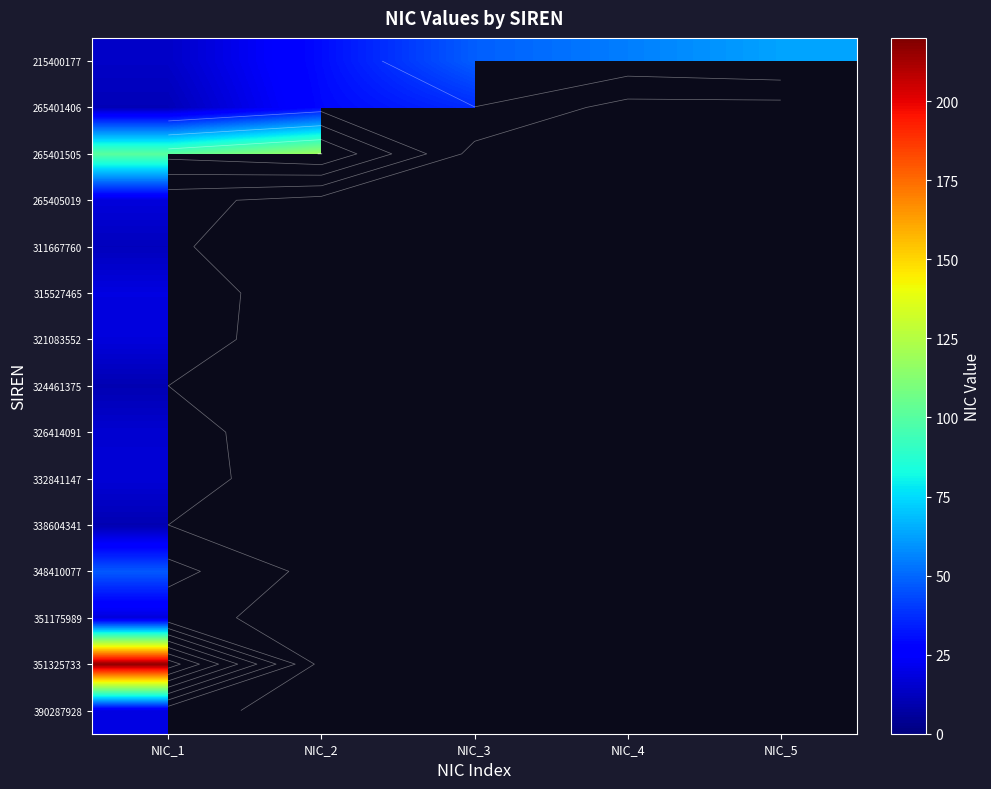

What is the spread (max minus min) of values at NIC_3?

11.0